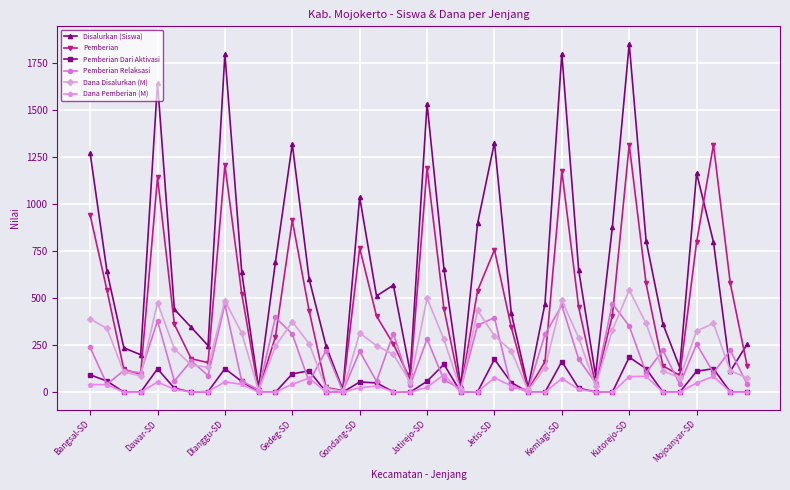

At how many categories does at least one series exceed 1512?

5